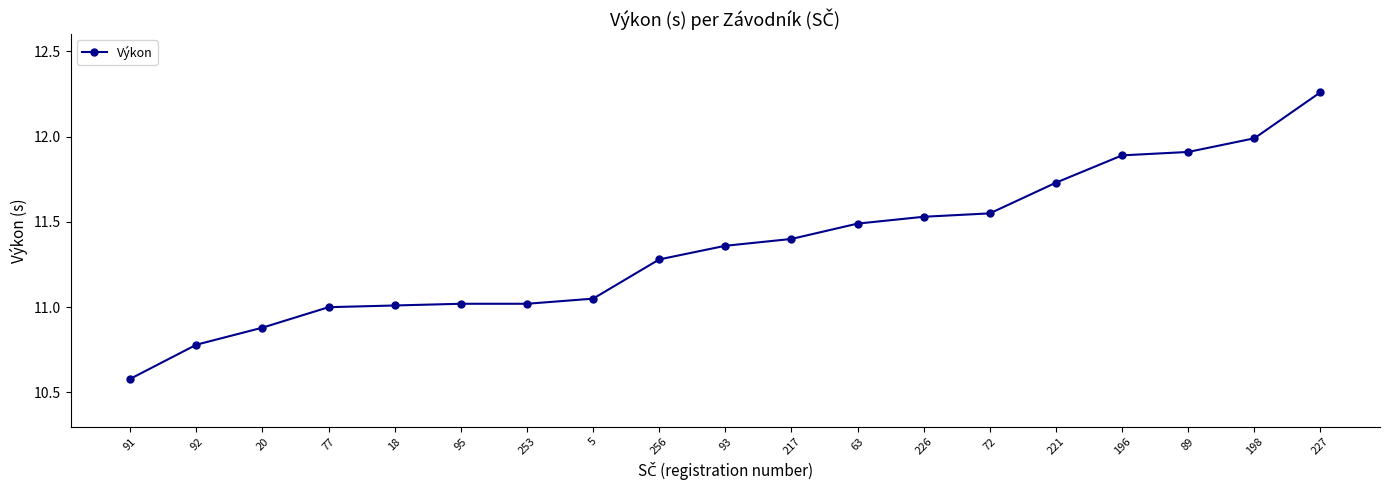

What is the label of the 3rd point from the right?

89